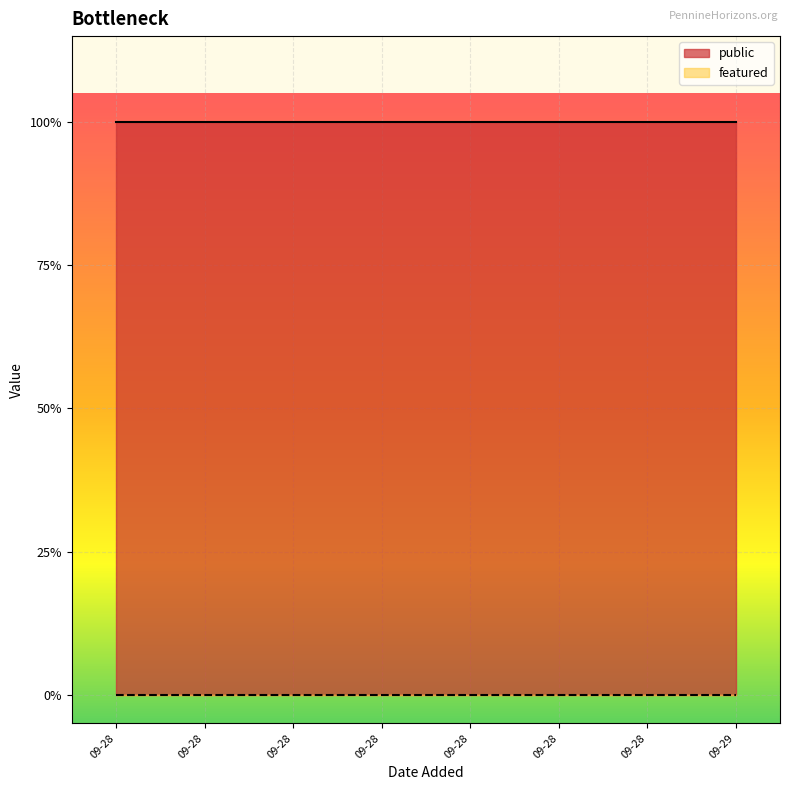

Rank the series by their average value, from lowest to highest.

featured, public